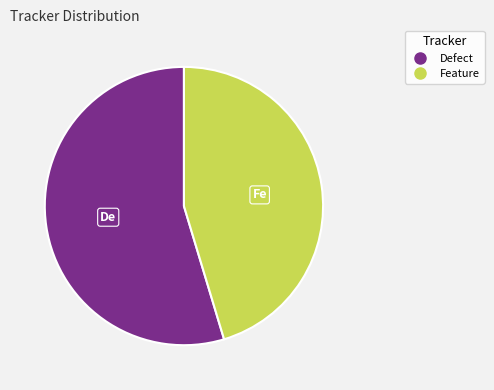

Which category has the smallest portion of the pie?

Feature